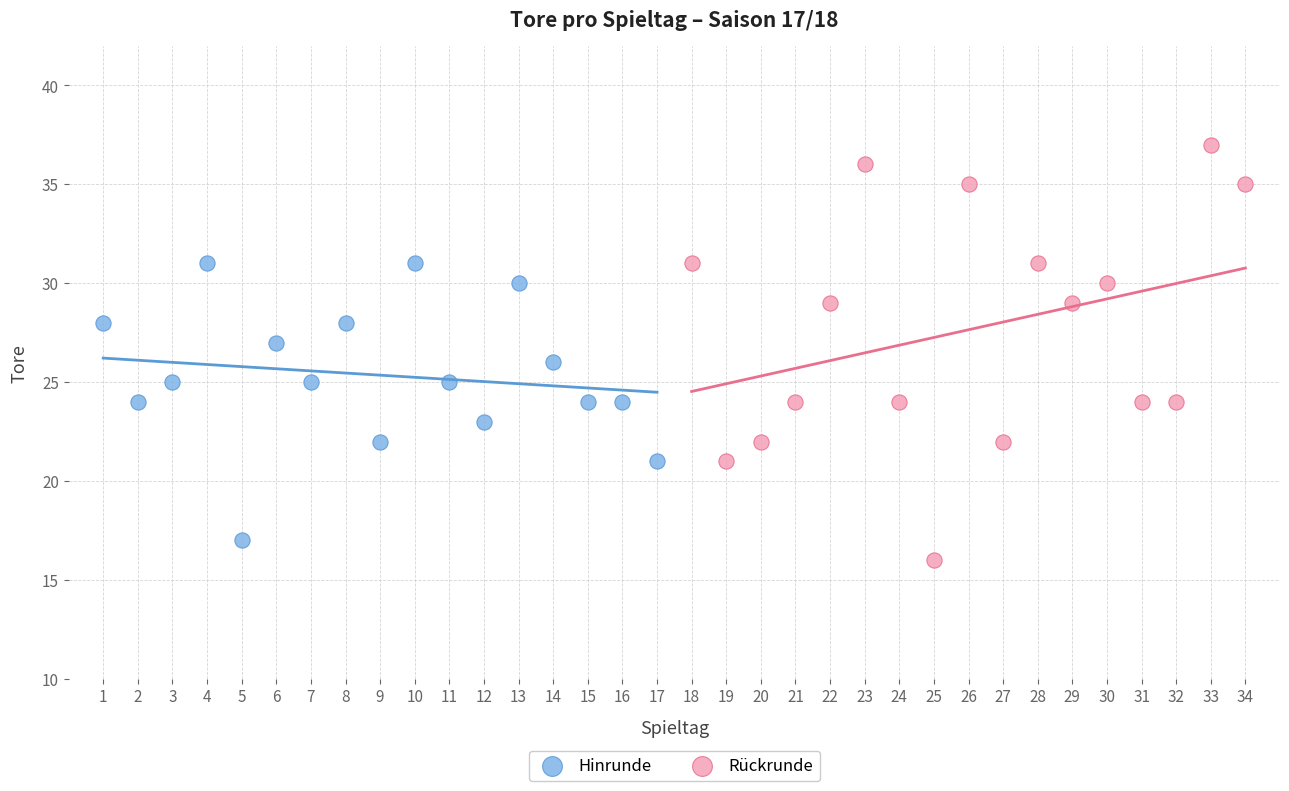

Which series has the widest spread of Y values?

Rückrunde